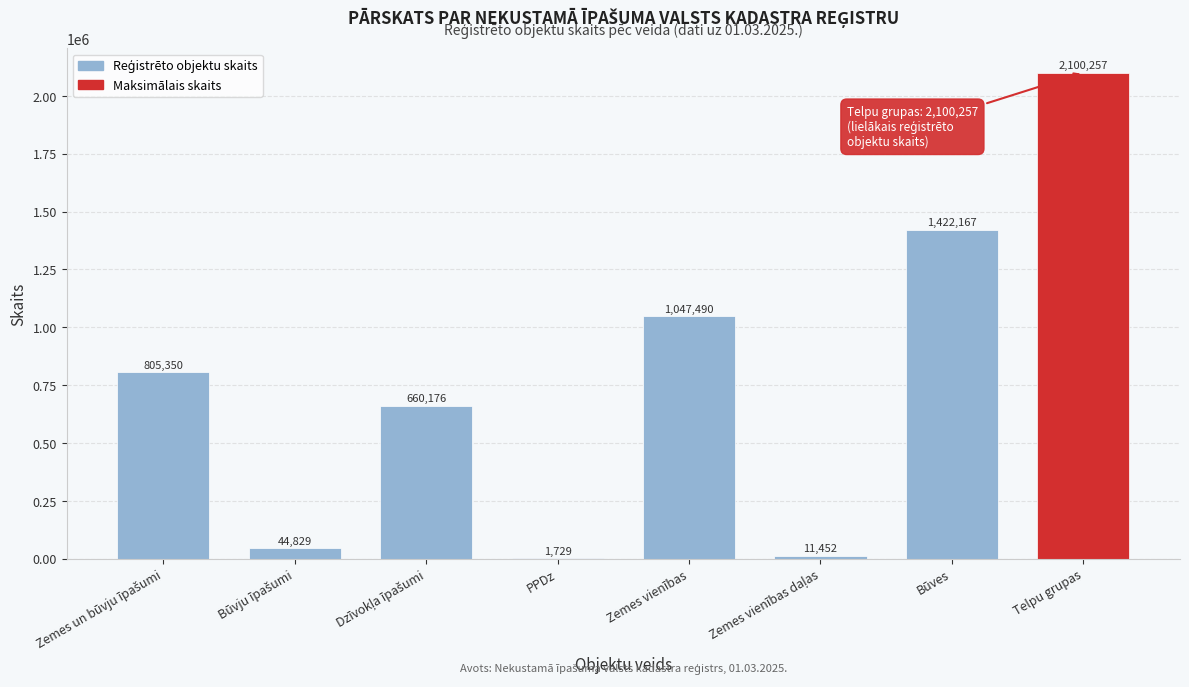

Is it true that the value at Zemes vienības is 1047490?

True